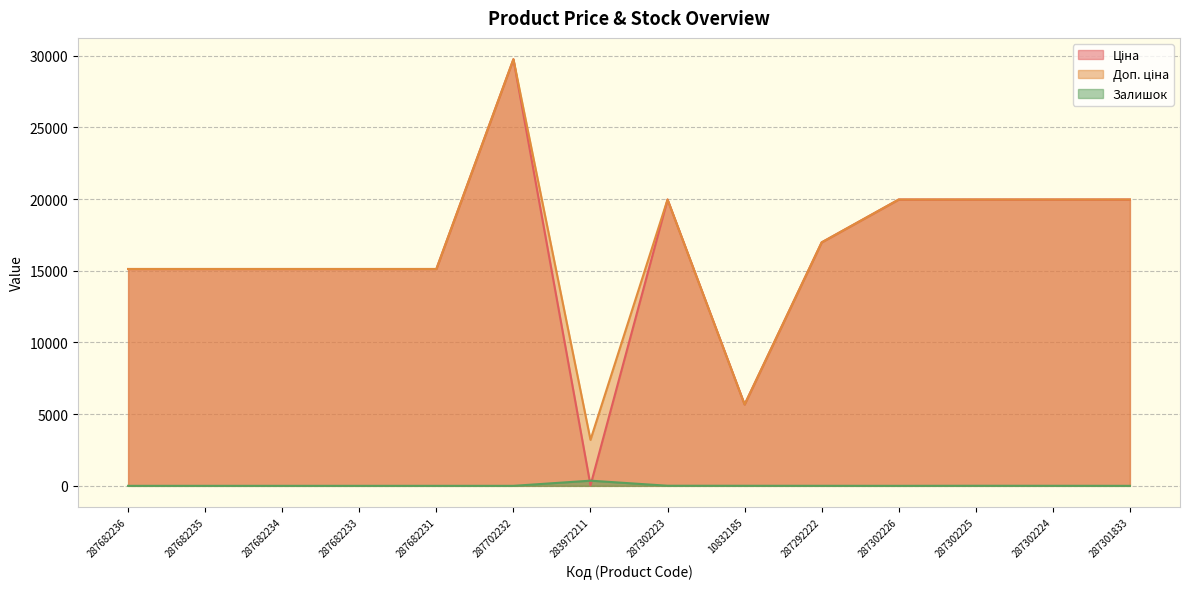

The Доп. ціна series shows 19964.2 at 287301833. True or false?

True